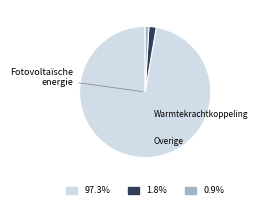

Does any single category account for the majority?

Yes